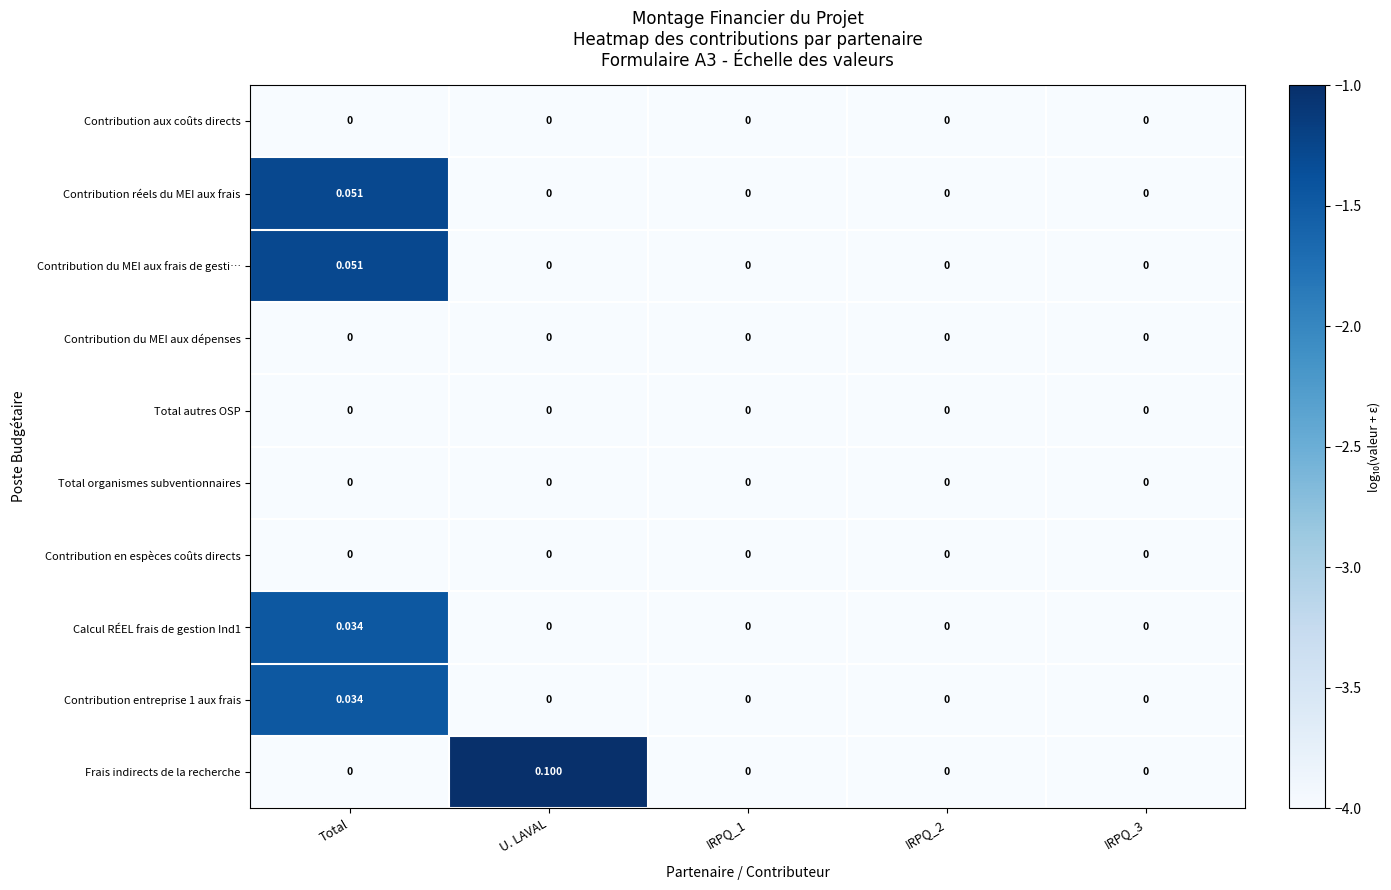

Which series has the largest range (max minus min)?

Frais indirects de la recherche